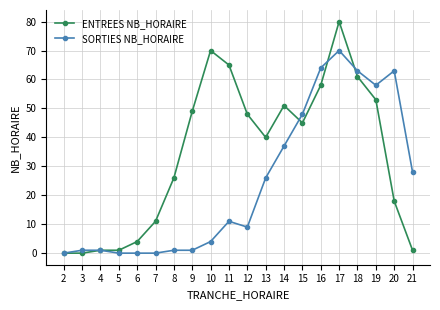

Which series has the widest spread of values?

ENTREES NB_HORAIRE